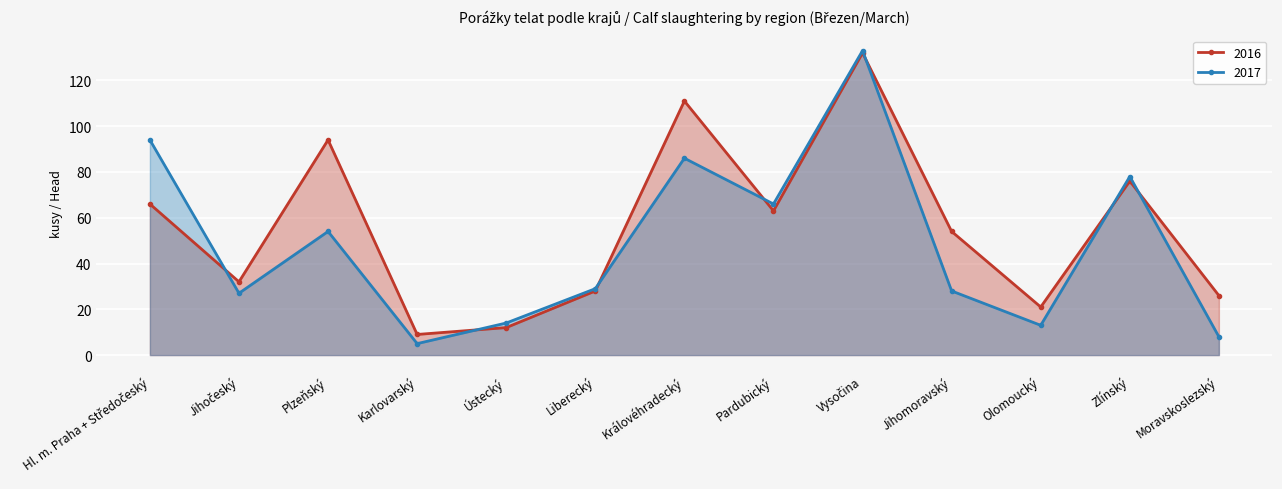

Where is the first local maximum for 2017?

Plzeňský